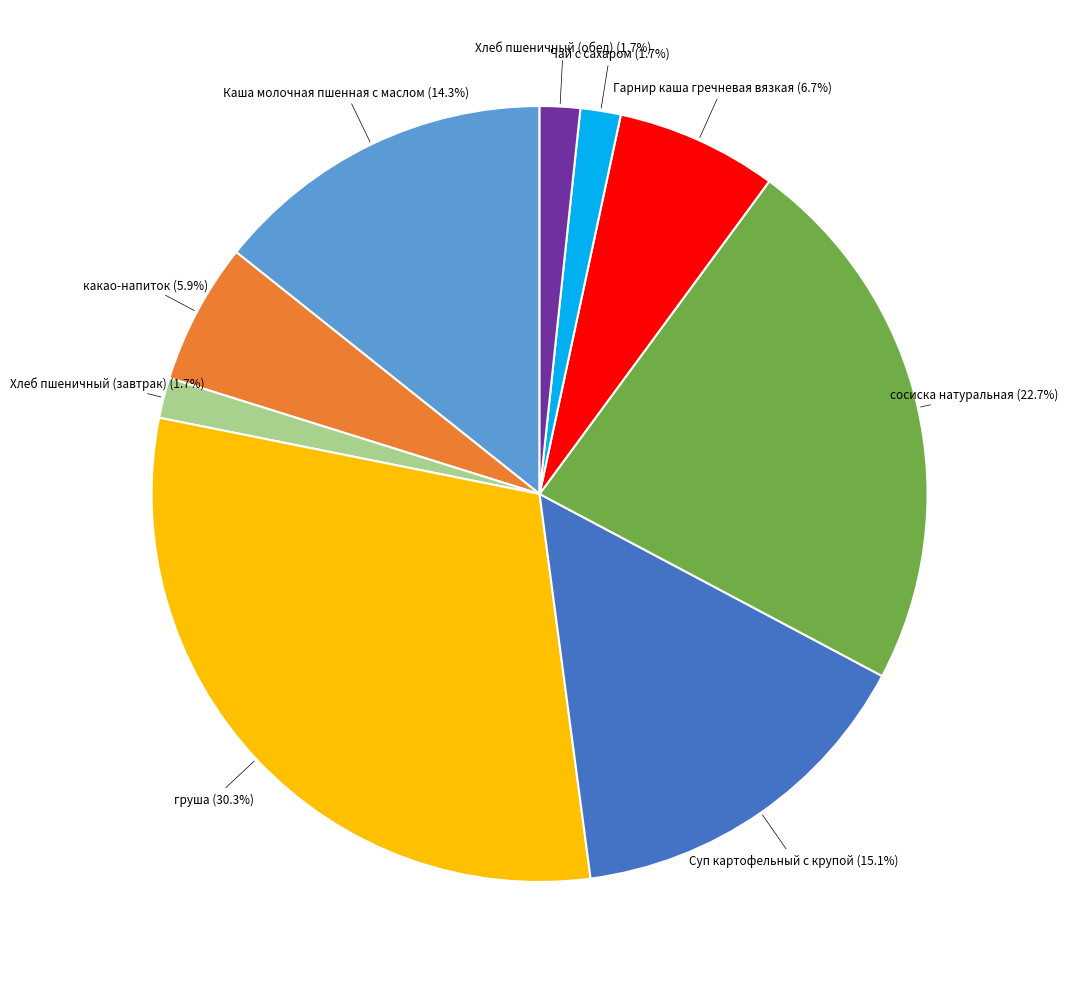

Is there a majority slice in this chart?

No